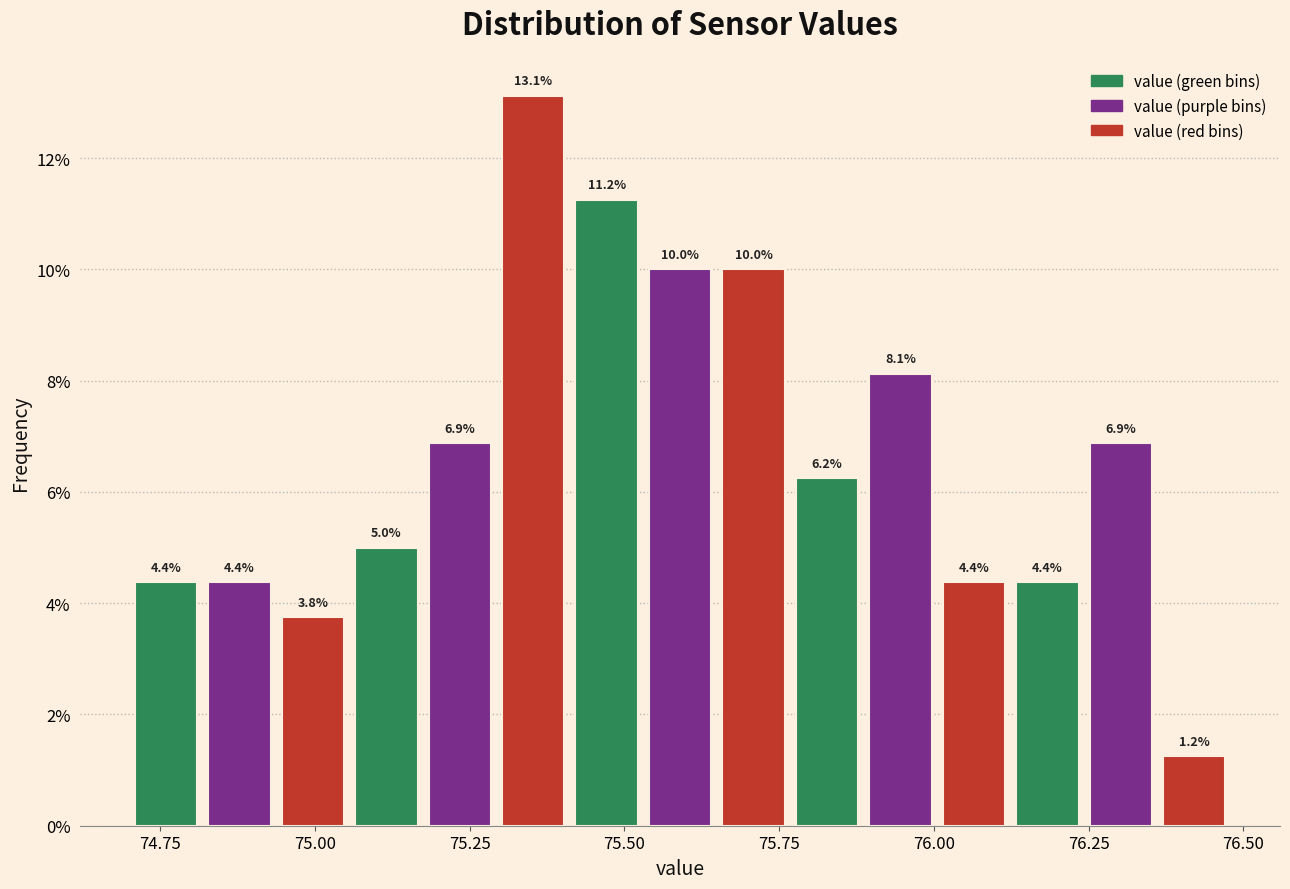

Read against the x-axis, roughly where is the centre of the tallest bar?

75.35